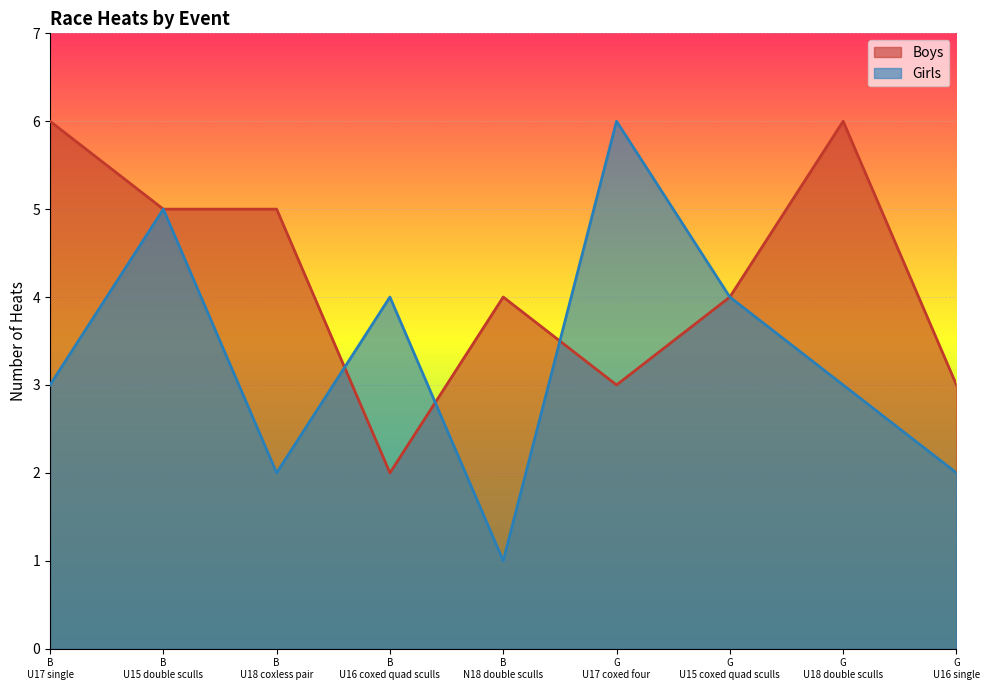

What is the greatest value displayed?

6